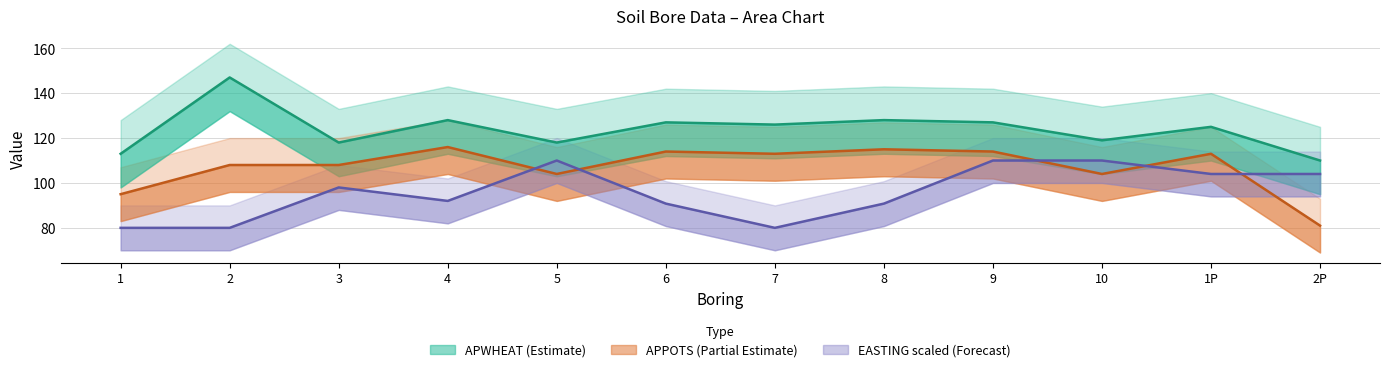

How many lines are shown in the chart?

3